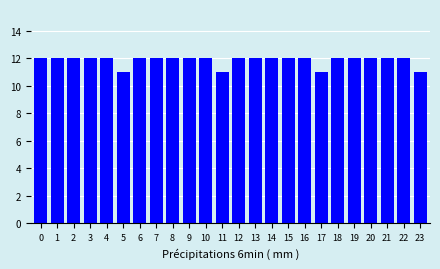

Reading left to right, list all the values displayed in this chart.

0=12	1=12	2=12	3=12	4=12	5=11	6=12	7=12	8=12	9=12	10=12	11=11	12=12	13=12	14=12	15=12	16=12	17=11	18=12	19=12	20=12	21=12	22=12	23=11